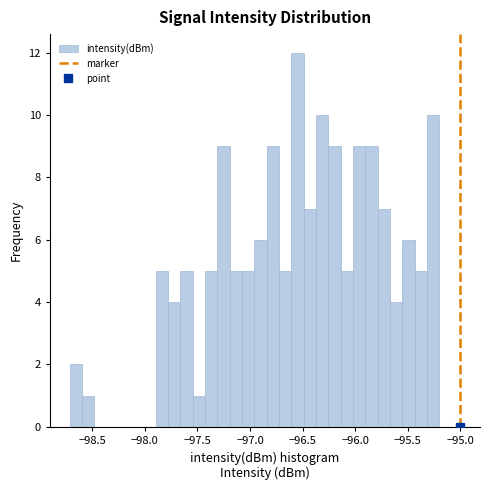

Read against the x-axis, roughly where is the centre of the tallest bar?

-96.55